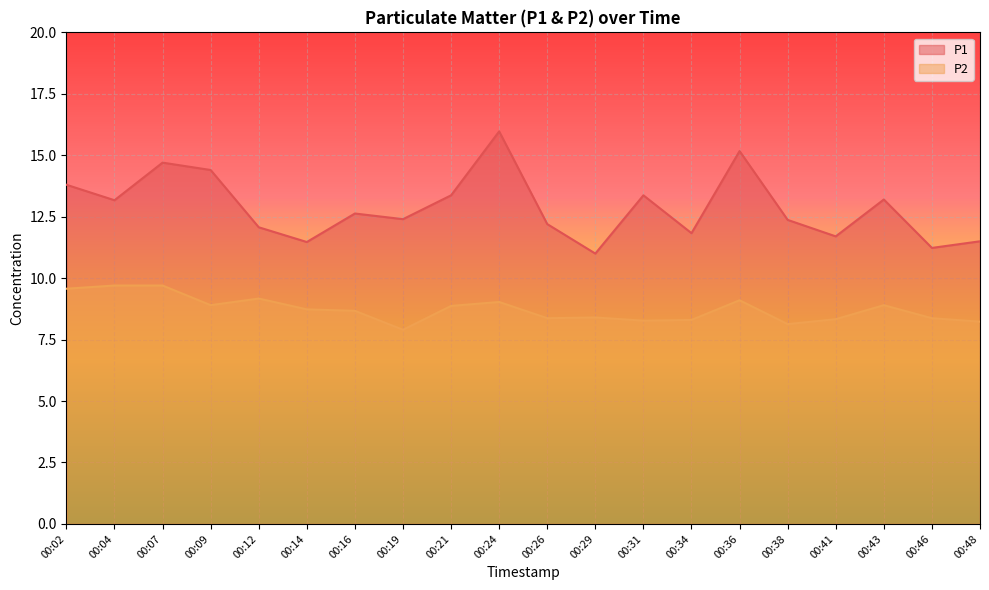

At 00:24, list the series in order from largest to smallest.

P1, P2